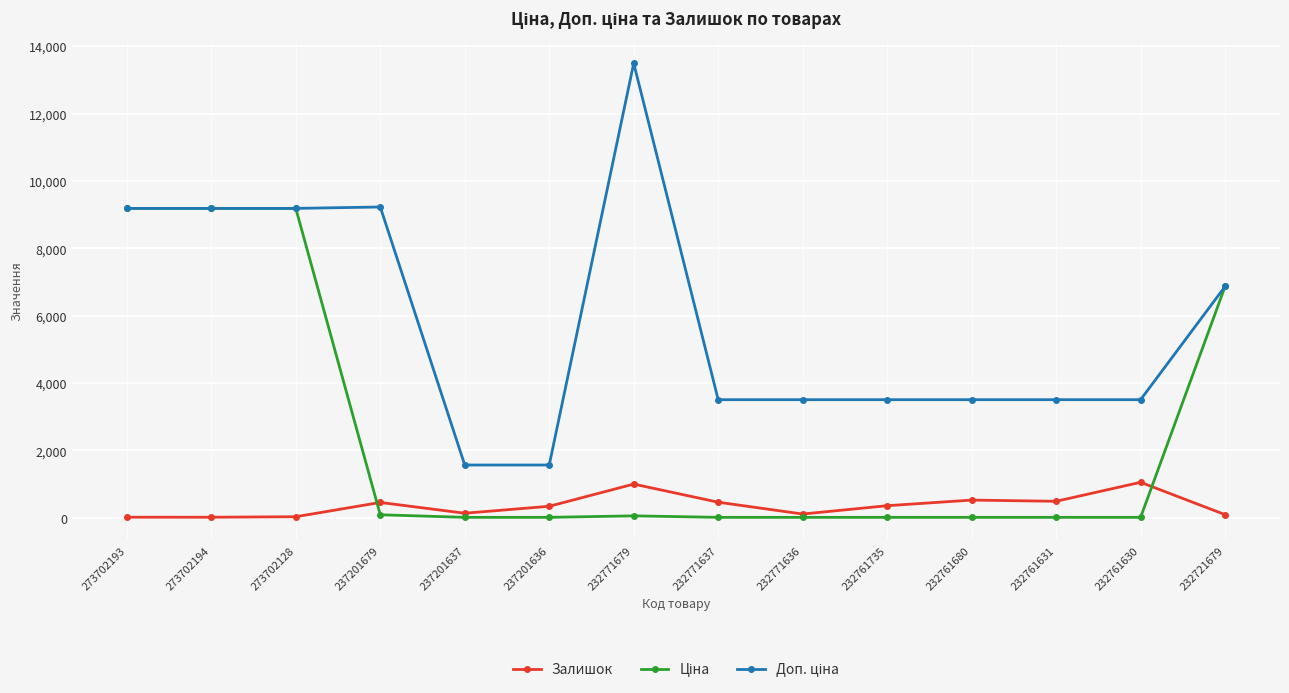

What is the maximum value for Залишок?

1056.0